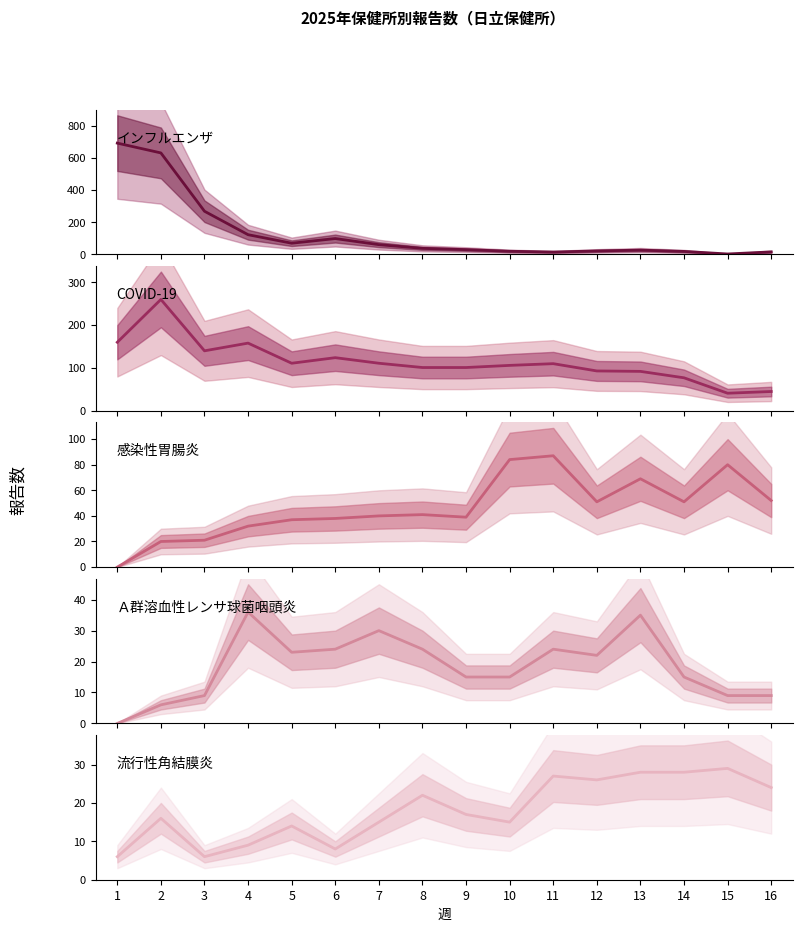

The COVID-19 series shows 260 at 2. True or false?

True